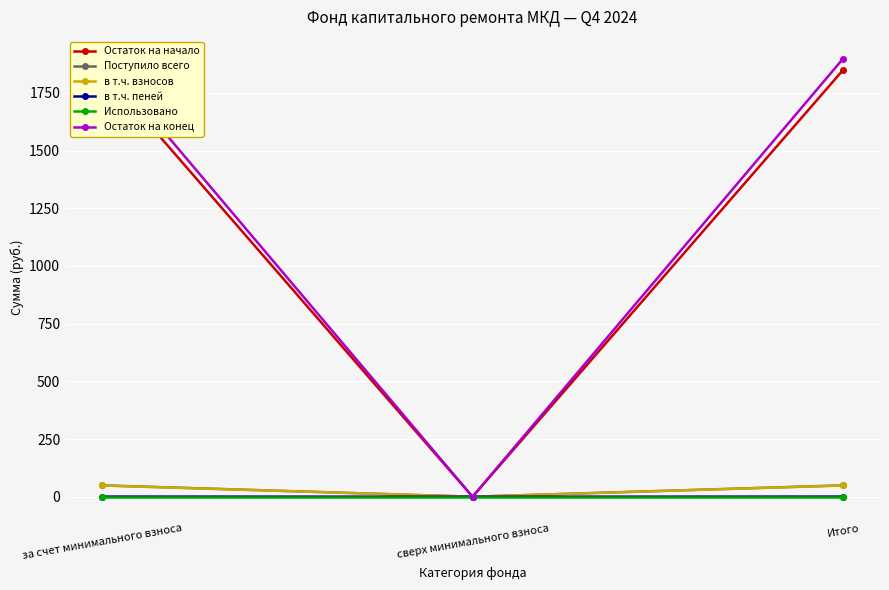

How many positive values does the в т.ч. взносов series have?

2